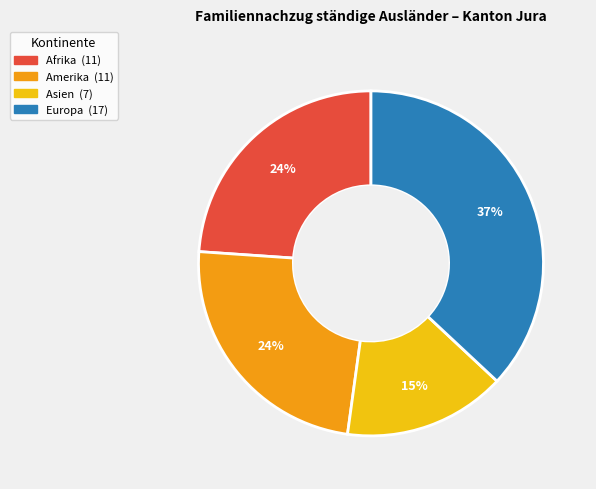

How many slices are in this pie chart?

4